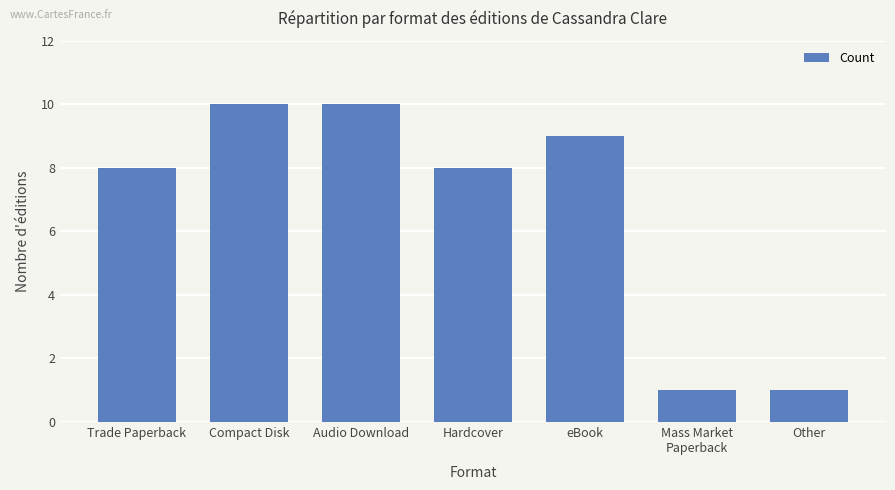

What is the maximum value shown in the chart?

10